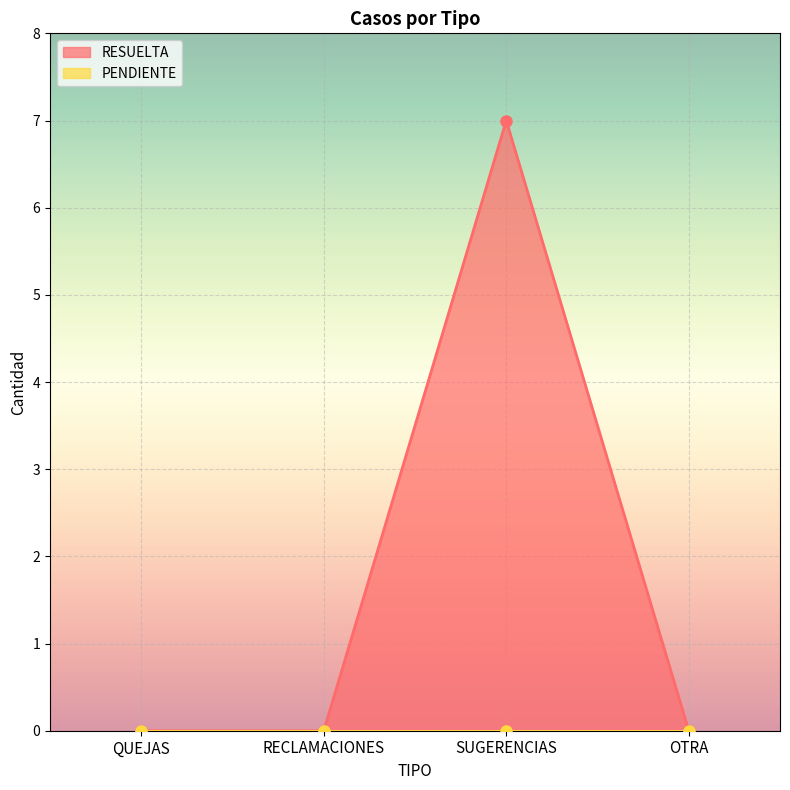

What is the maximum value shown in the chart?

7